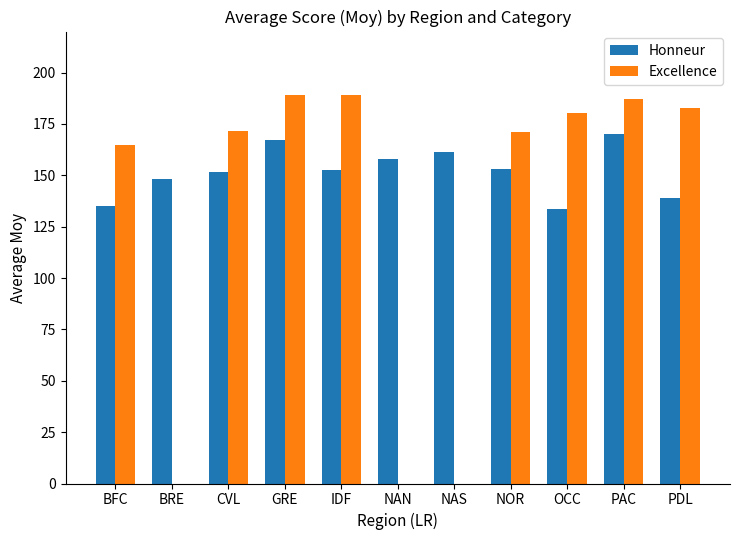

Which series has the largest range (max minus min)?

Excellence